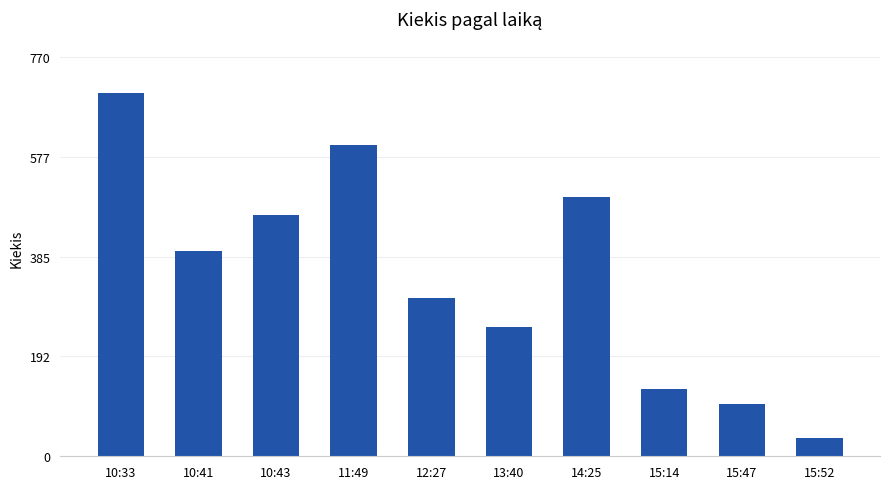

What is the greatest value displayed?

700